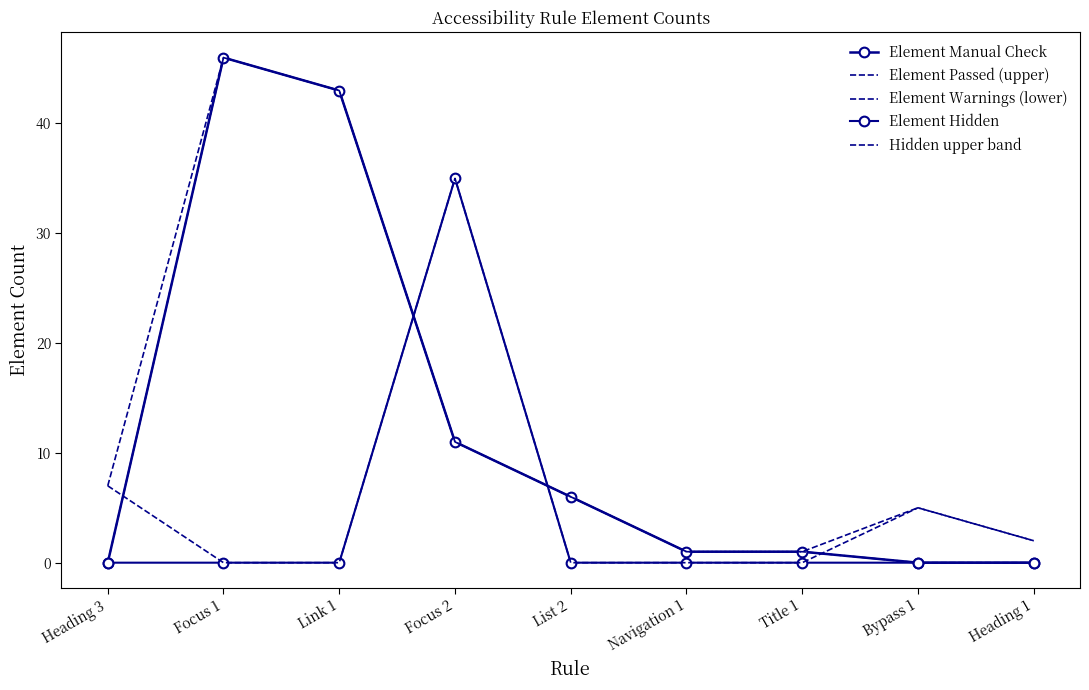

What is the total value across all series at Heading 1?

4